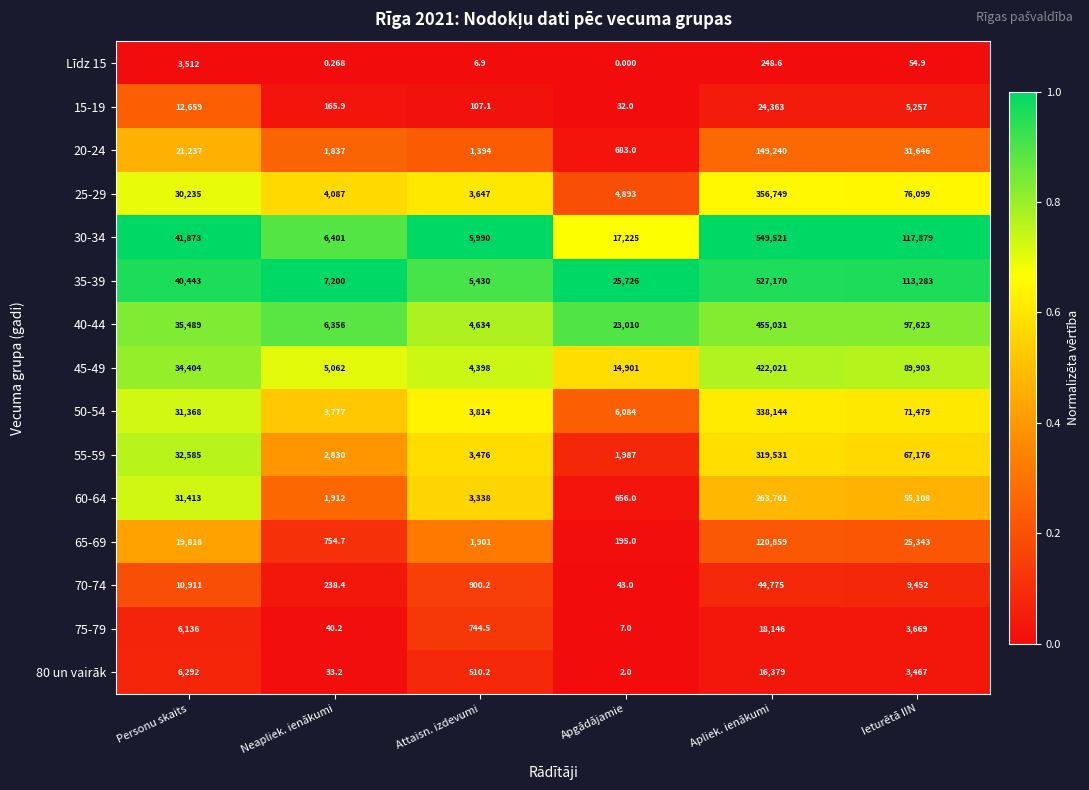

At which category is the sum across all series the highest?

Apliek. ienākumi